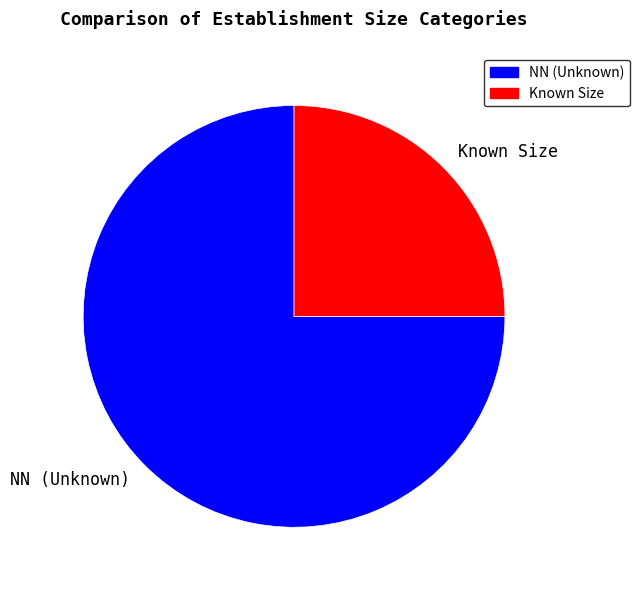

True or false: NN (Unknown) accounts for 75% of the total.

True